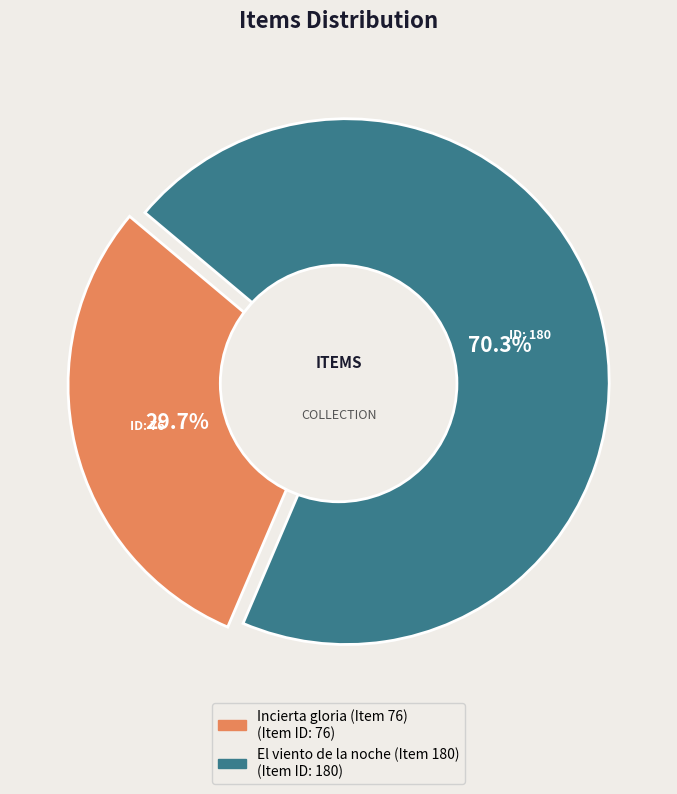

What is the smallest slice in the pie chart?

Incierta gloria (Item 76)